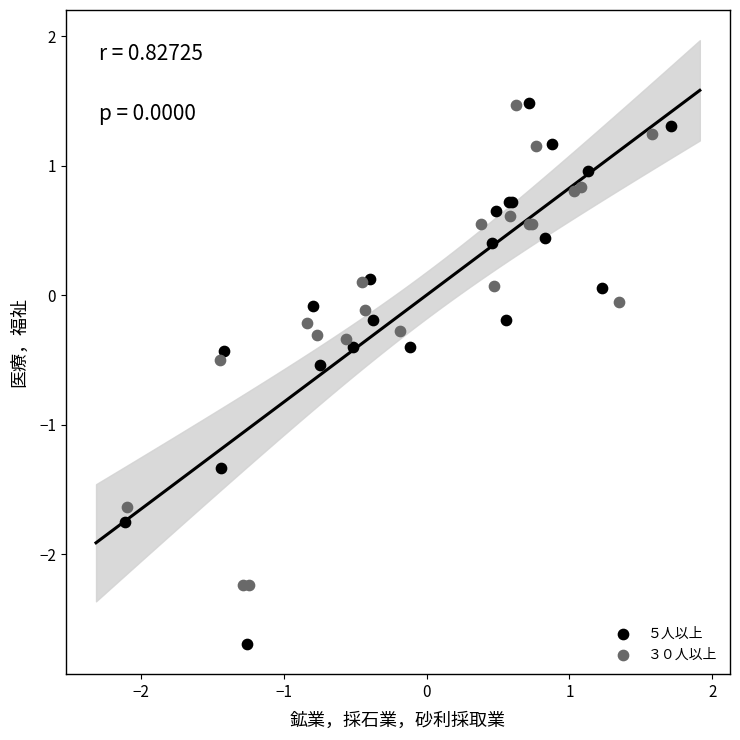

Which series reaches the minimum Y coordinate?

５人以上